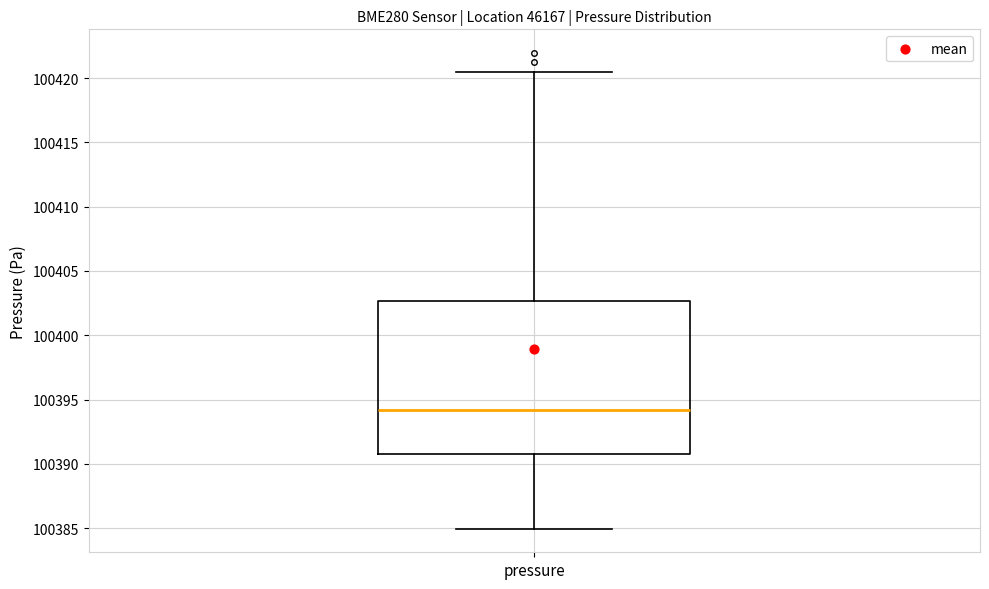

Transcribe this box plot: give where the median line is, the range the box spans, and where the two whiskers end, as read against the y-axis. The values are not printed on the chart, so give them approximately, as read against the axis.

median 100394.0, box 100391.0 to 100402.5, whiskers 100385.0 to 100420.5